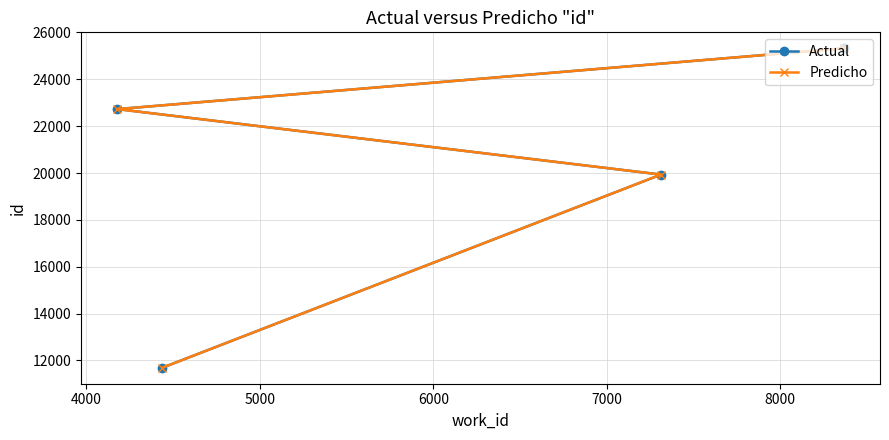

At how many categories does at least one series exceed 14700?

4